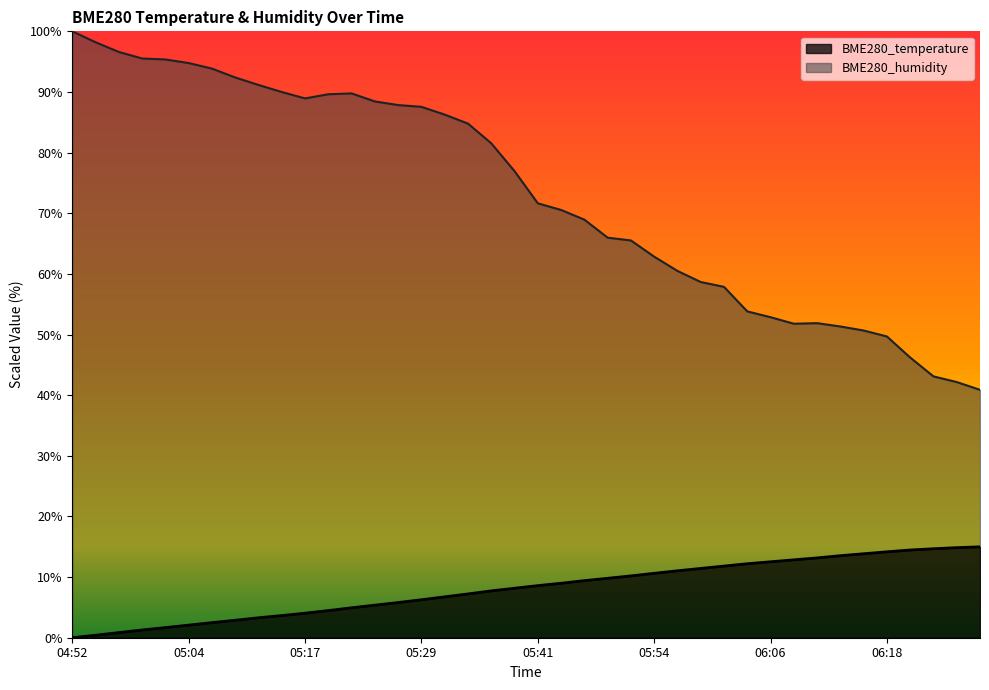

Between 27 and 31, which series saw the biggest shift?

BME280_humidity line